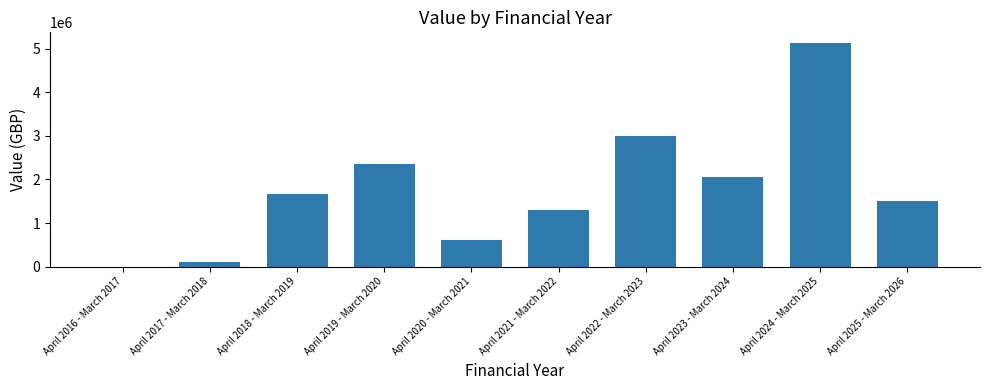

What is the greatest value displayed?

5119719